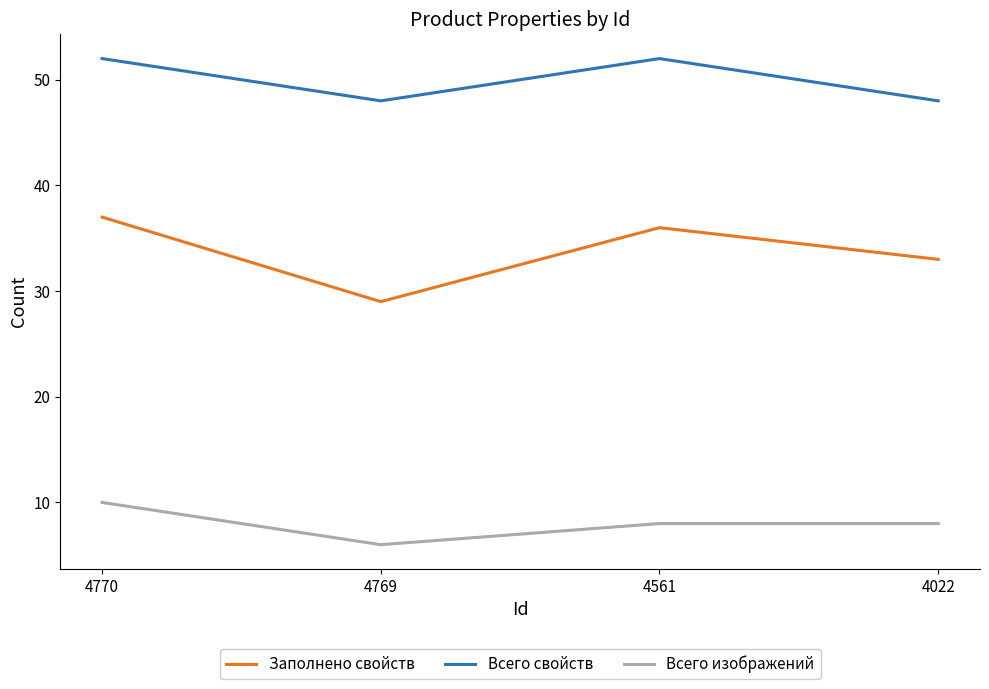

What is the sum of all Заполнено свойств values?

135